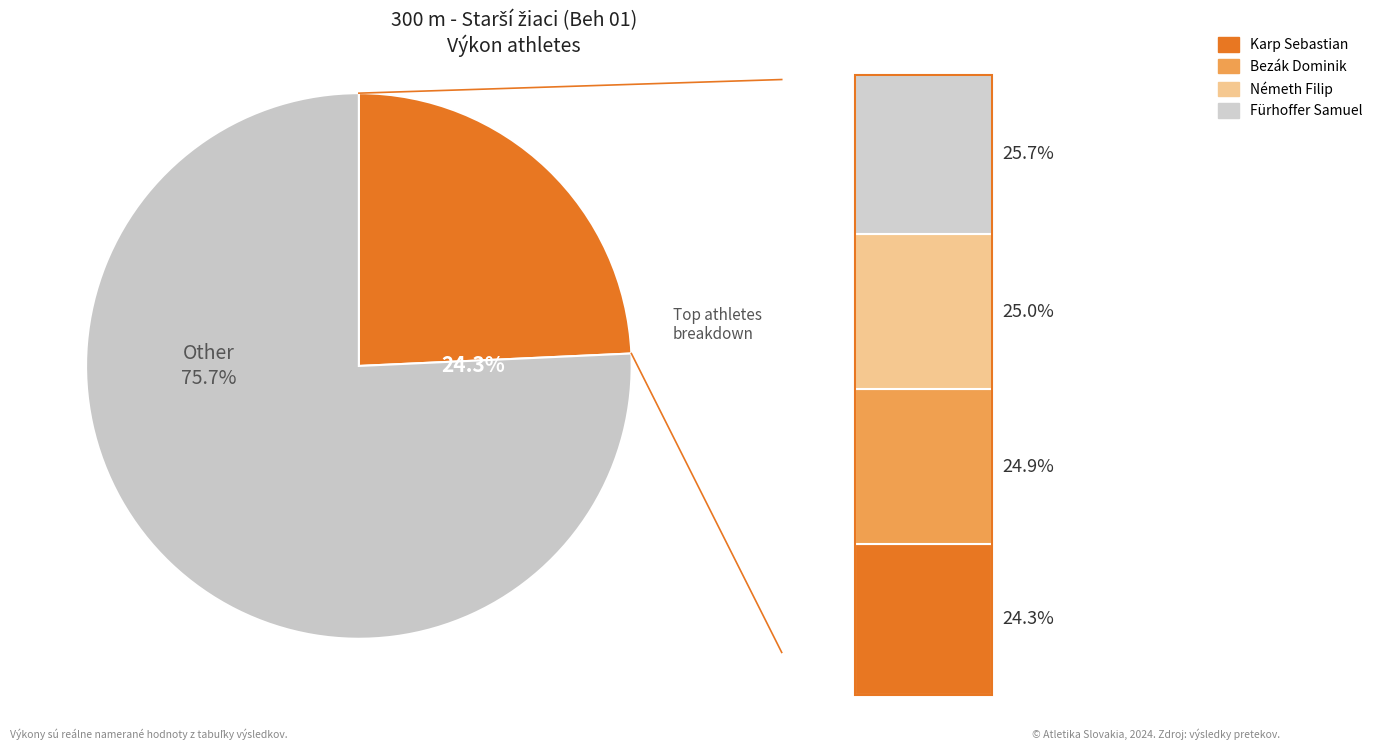

To the nearest percent, what is the difference between the largest and smallest slice percentages?

1%